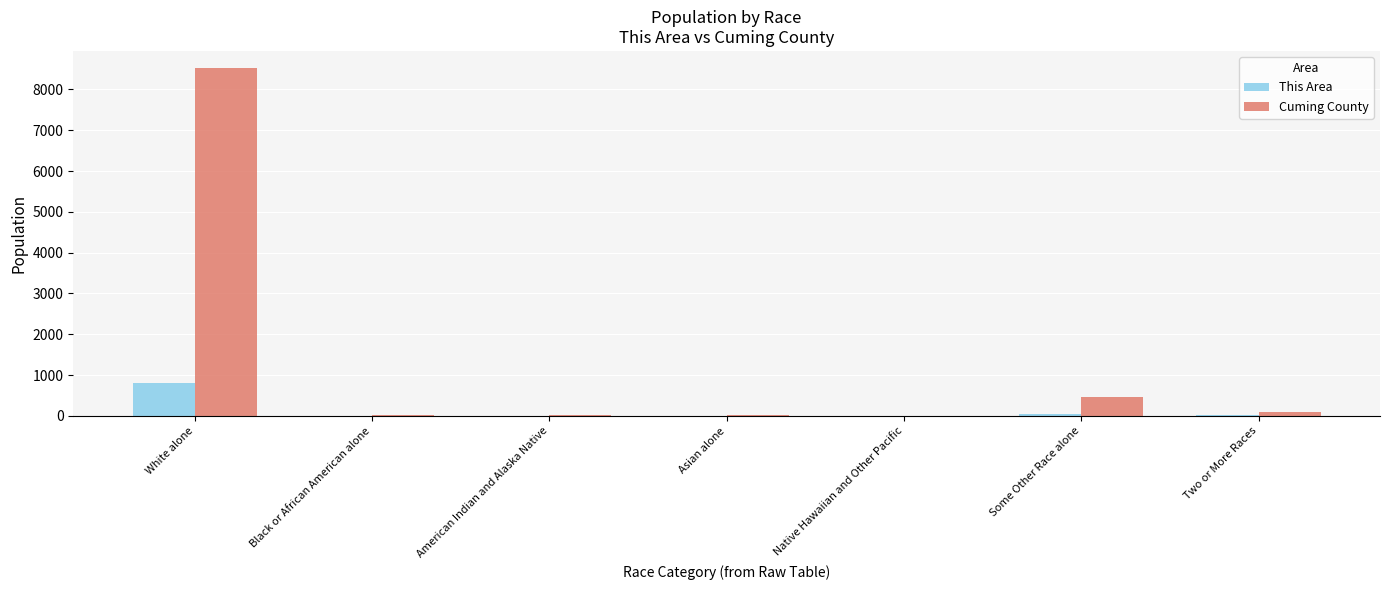

What is the sum of all Cuming County values?

9139